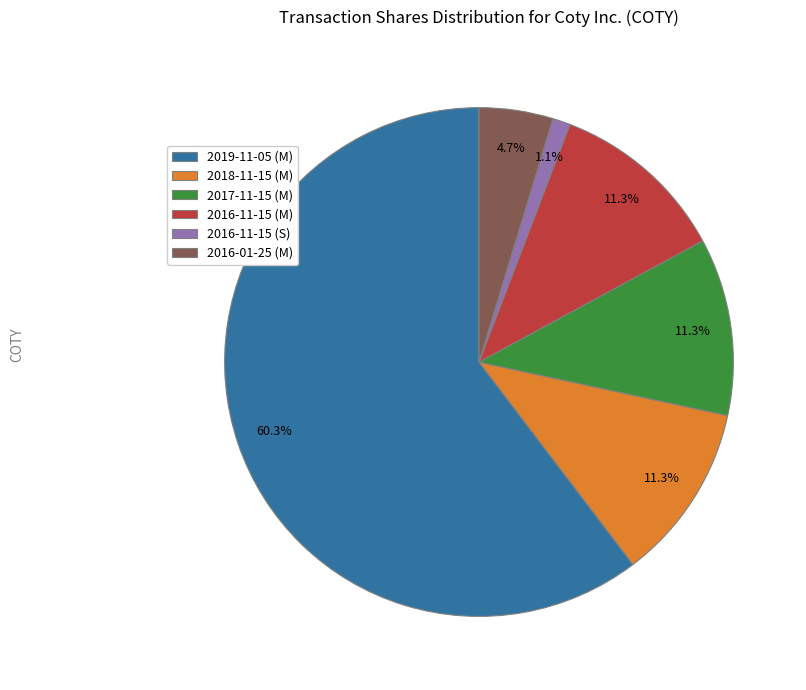

What is the ratio of the value at 2016-11-15 (S) to the value at 2016-01-25 (M)?

0.2